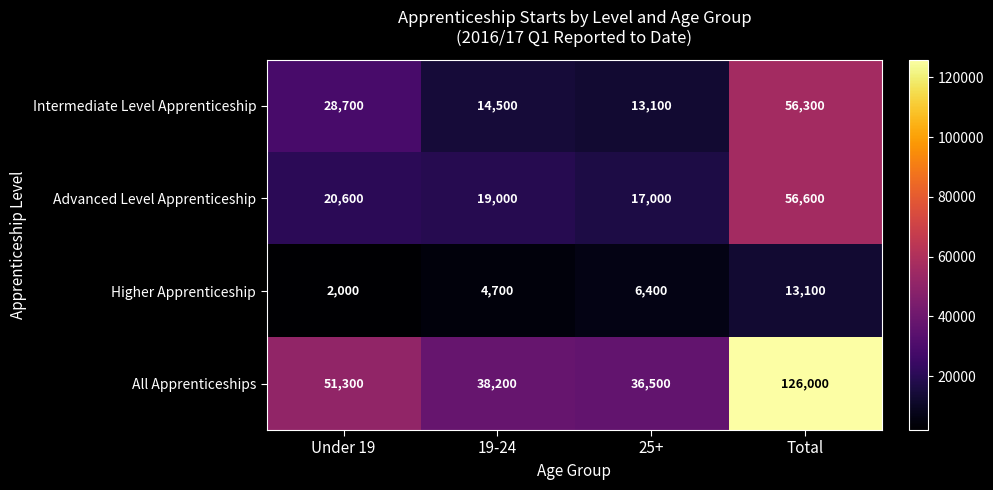

Which series has the largest range (max minus min)?

All Apprenticeships